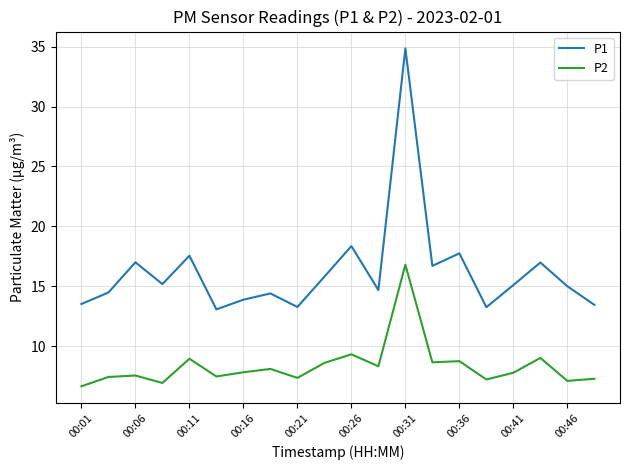

True or false: P2 and P1 intersect in this chart.

False